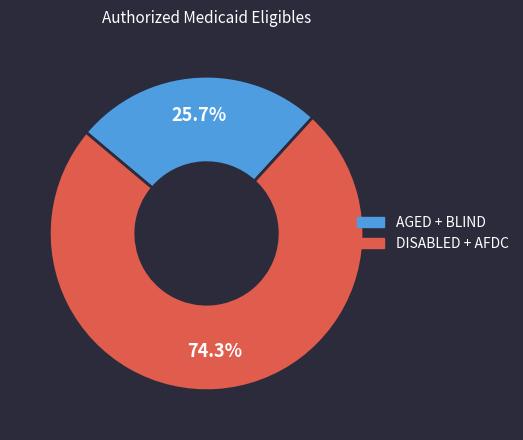

Is there a majority slice in this chart?

Yes